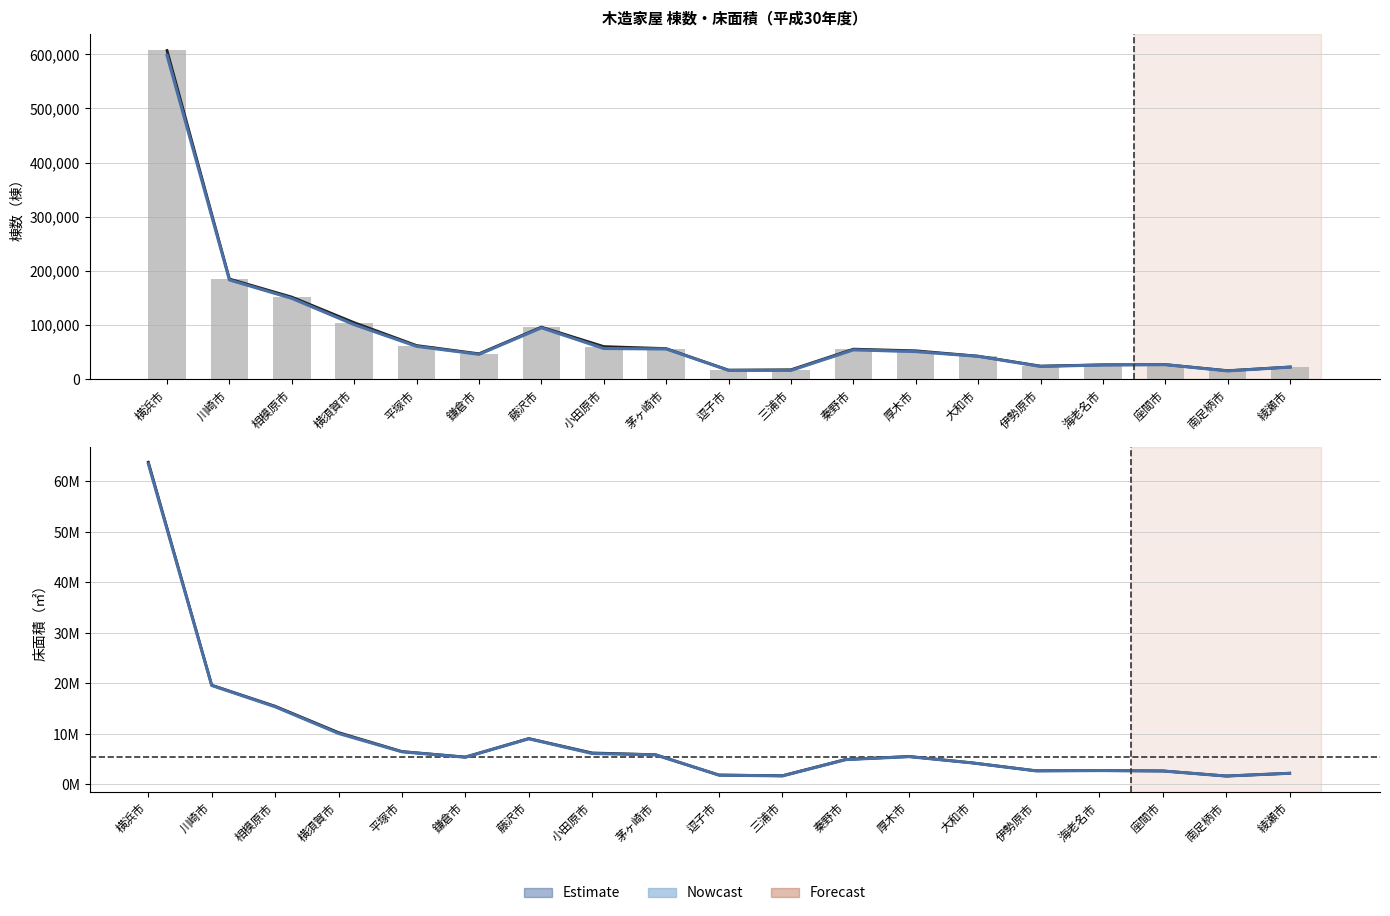

What is the label of the 13th bar from the right?

藤沢市